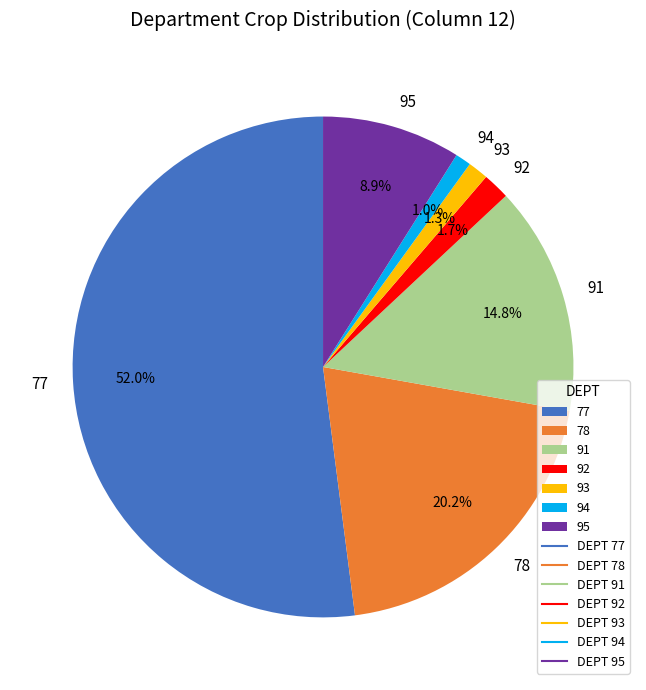

How many segments does this pie chart have?

7